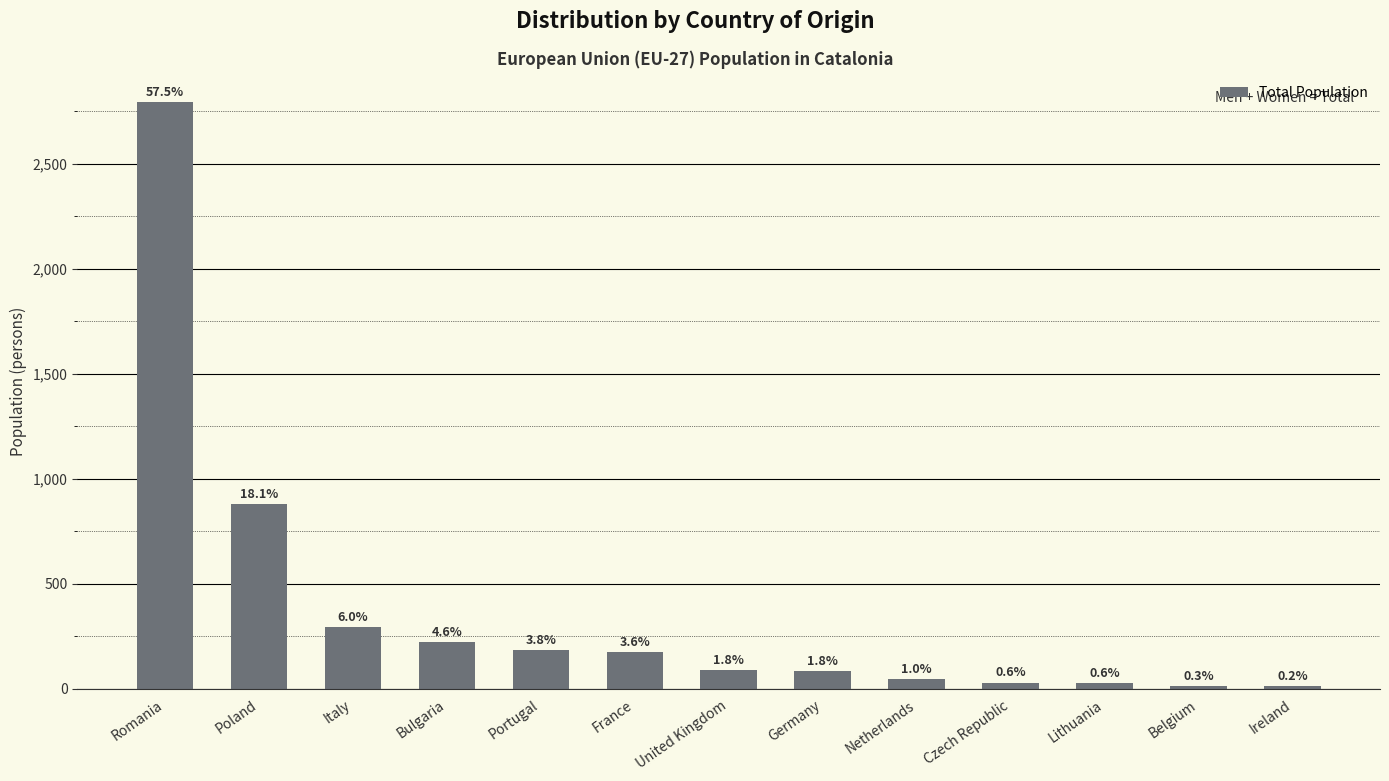

Is it true that the value at Netherlands is 22?

False